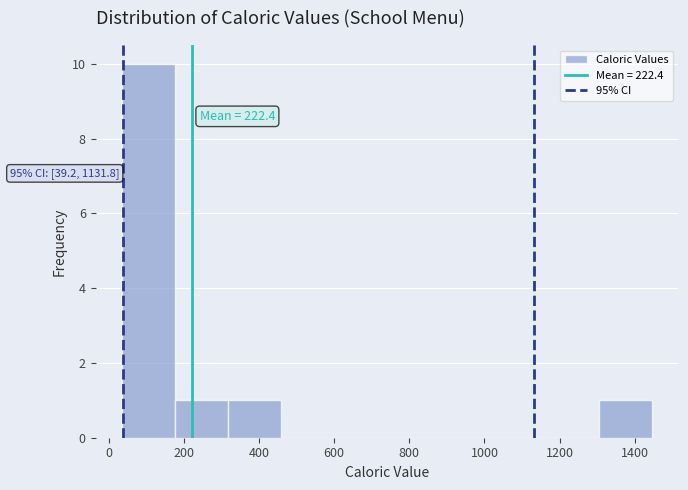

Over which range of the x-axis is the bar tallest?

40 to 180